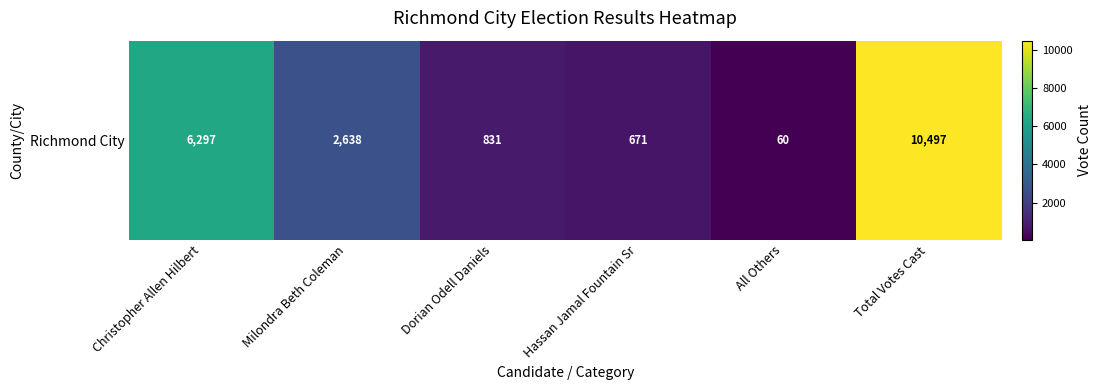

What is the difference between the second highest and minimum values?

6237